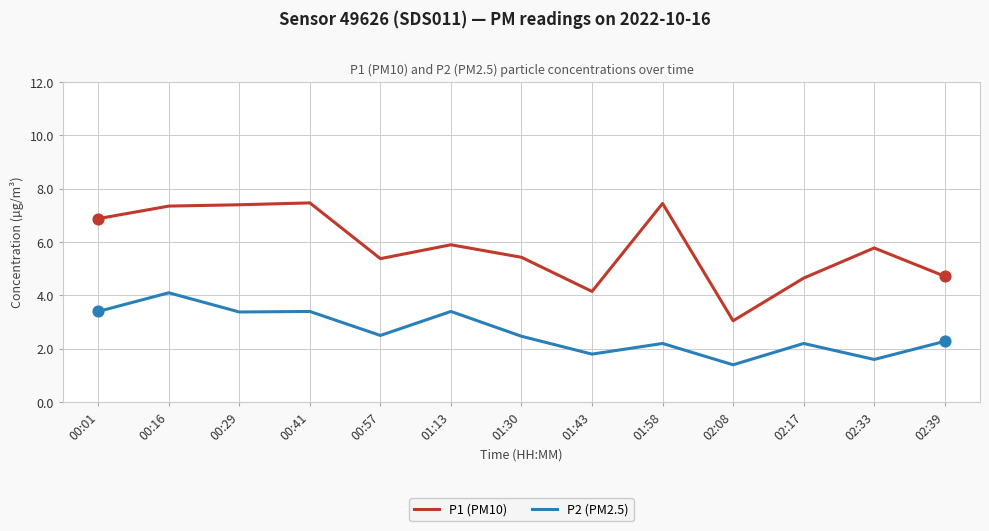

At which category is the sum across all series the highest?

00:16